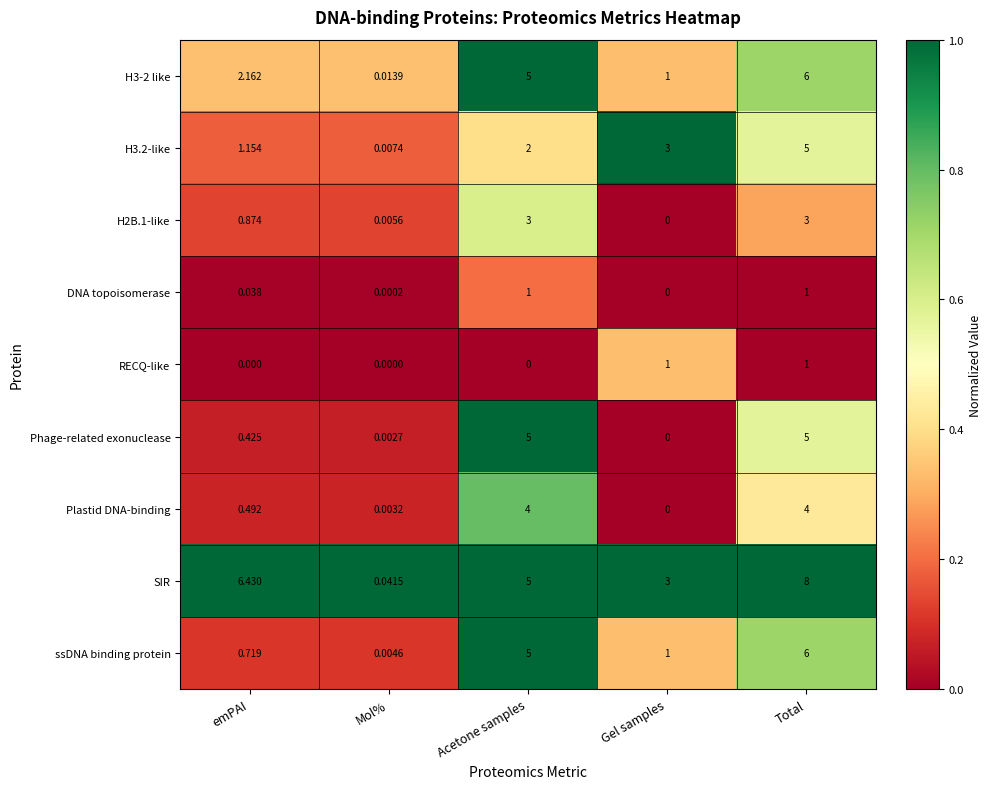

Which category has the highest value in the SIR series?

Total